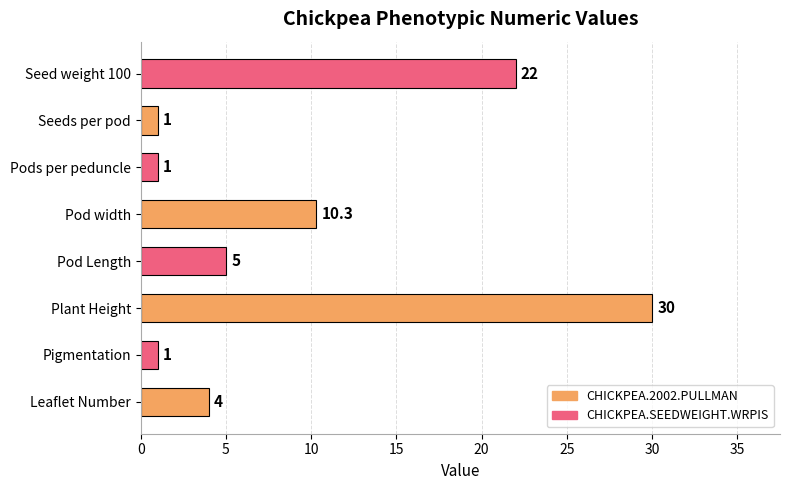

What is the change in value from Plant Height to Seeds per pod?

-29.0